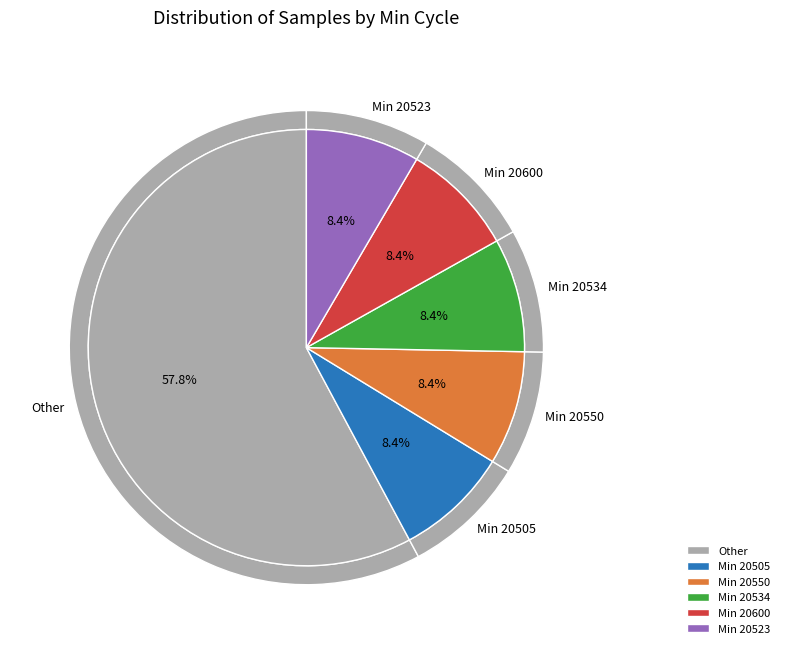

The 20601 slice represents 19% of the pie. True or false?

False